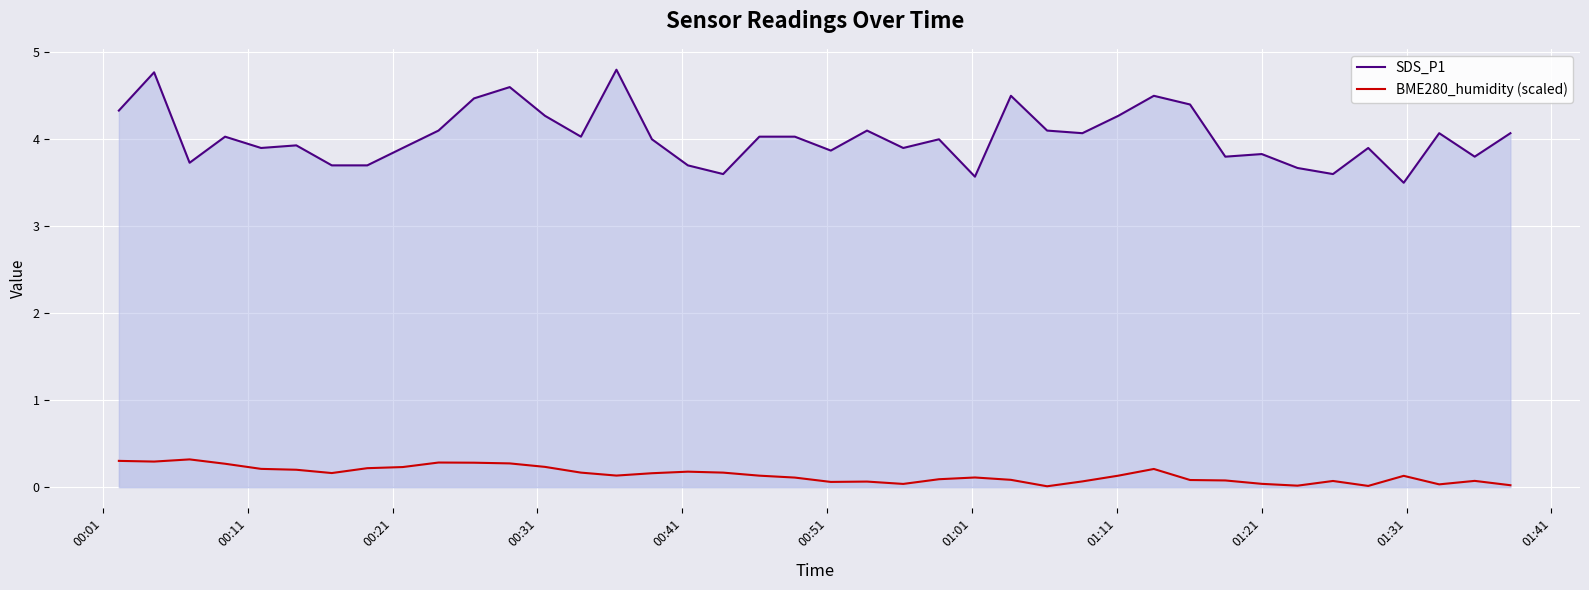

How many distinct data groups are displayed?

2